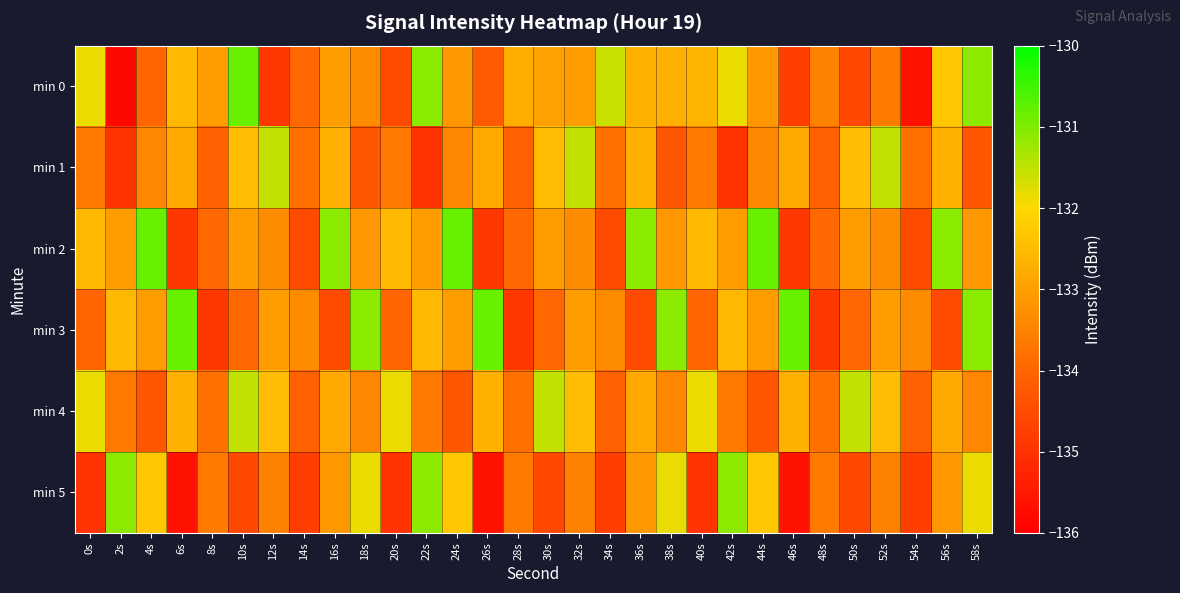

What is the difference between the highest and lowest values at 4s?

3.5